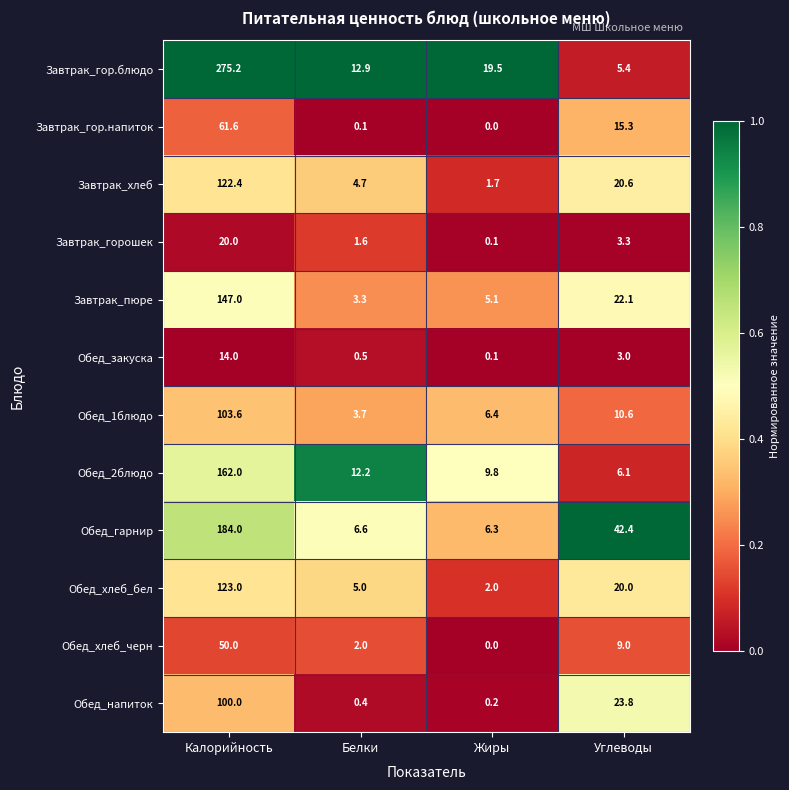

What is the lowest value of the Обед_1блюдо series?

3.7